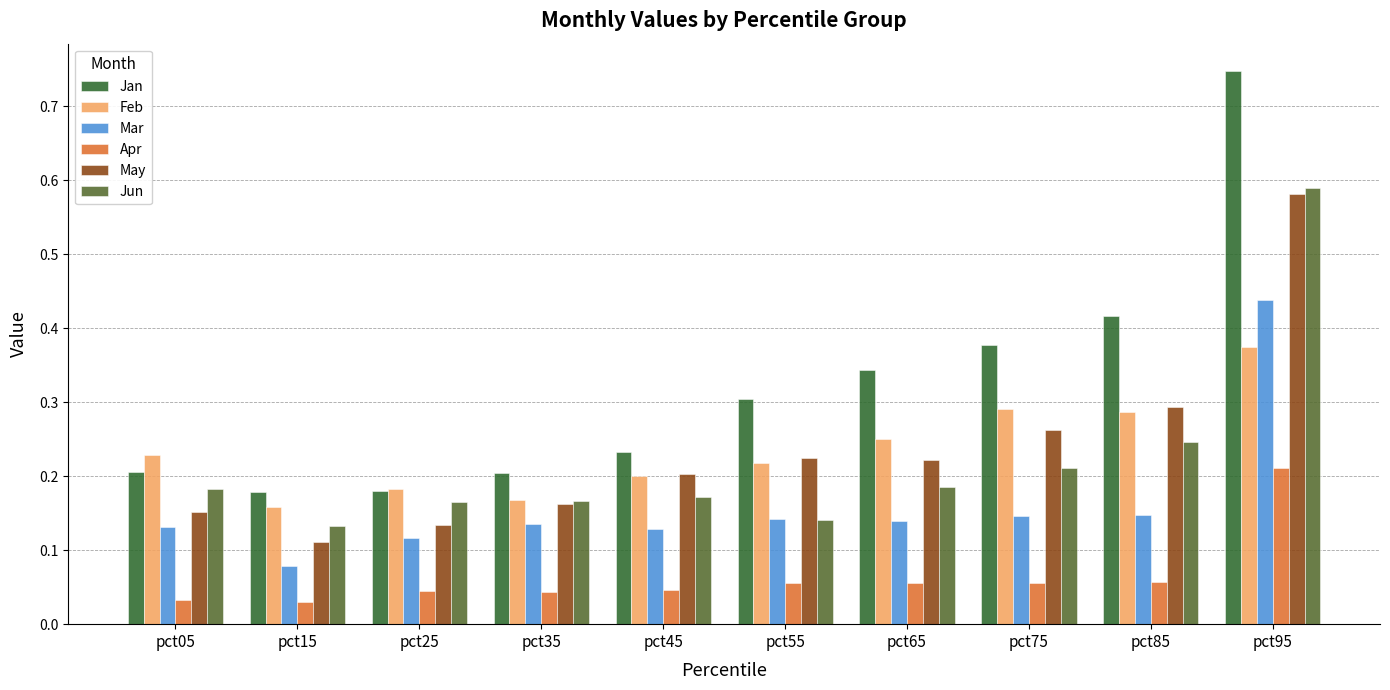

Which category has the highest value across all series?

pct95